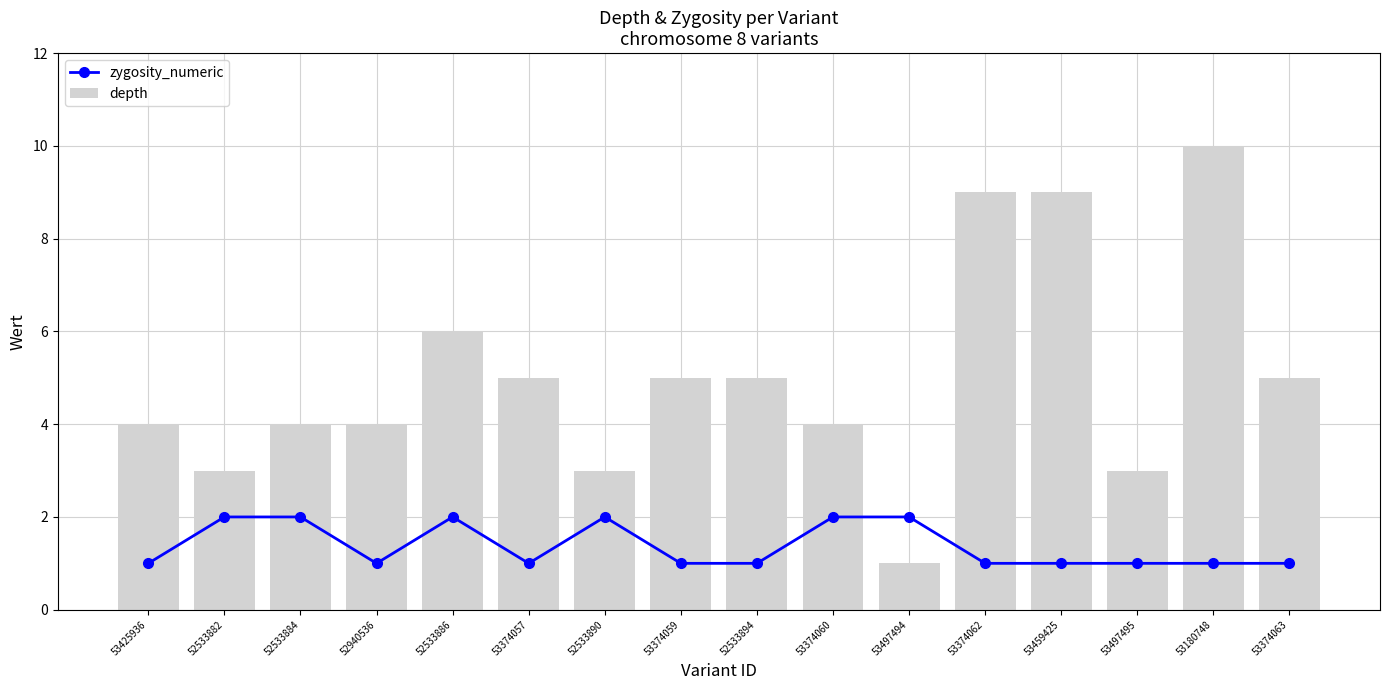

At which category does the chart reach its minimum across all series?

53425936